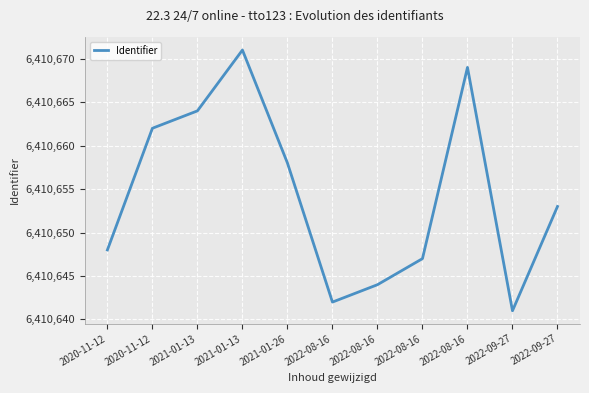

Does the chart display data point markers on the line(s)?

No